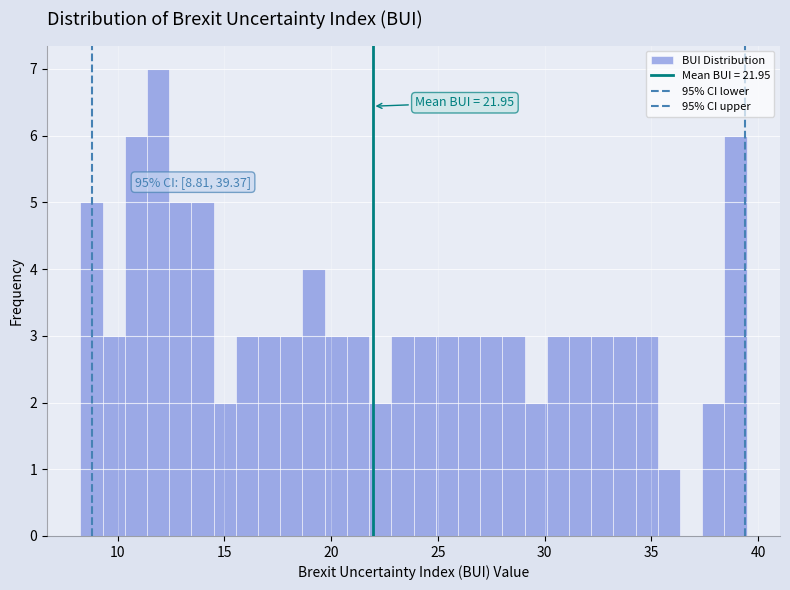

Read against the x-axis, roughly where is the centre of the tallest bar?

12.0